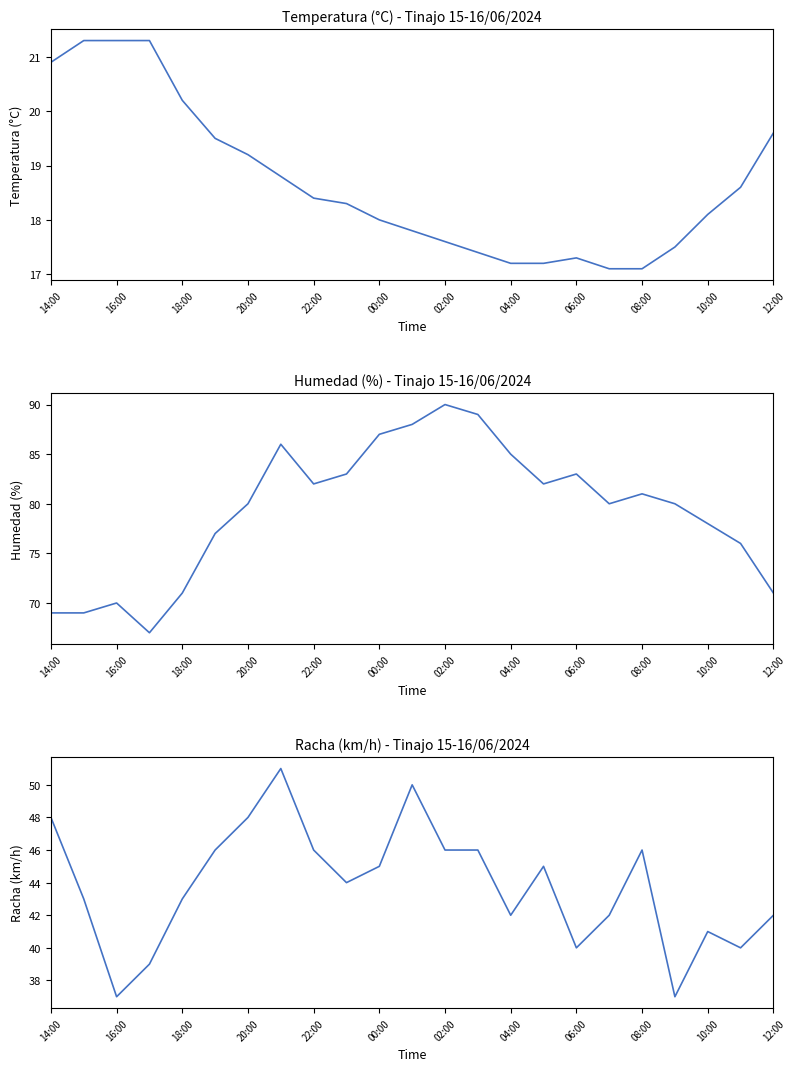

Reading left to right, transcribe all the data shown in this chart.

Temperatura (°C): 20.9	21.3	21.3	21.3	20.2	19.5	19.2	18.8	18.4	18.3	18.0	17.8	17.6	17.4	17.2	17.2	17.3	17.1	17.1	17.5	18.1	18.6	19.6
Humedad (%): 69.0	69.0	70.0	67.0	71.0	77.0	80.0	86.0	82.0	83.0	87.0	88.0	90.0	89.0	85.0	82.0	83.0	80.0	81.0	80.0	78.0	76.0	71.0
Racha (km/h): 48.0	43.0	37.0	39.0	43.0	46.0	48.0	51.0	46.0	44.0	45.0	50.0	46.0	46.0	42.0	45.0	40.0	42.0	46.0	37.0	41.0	40.0	42.0